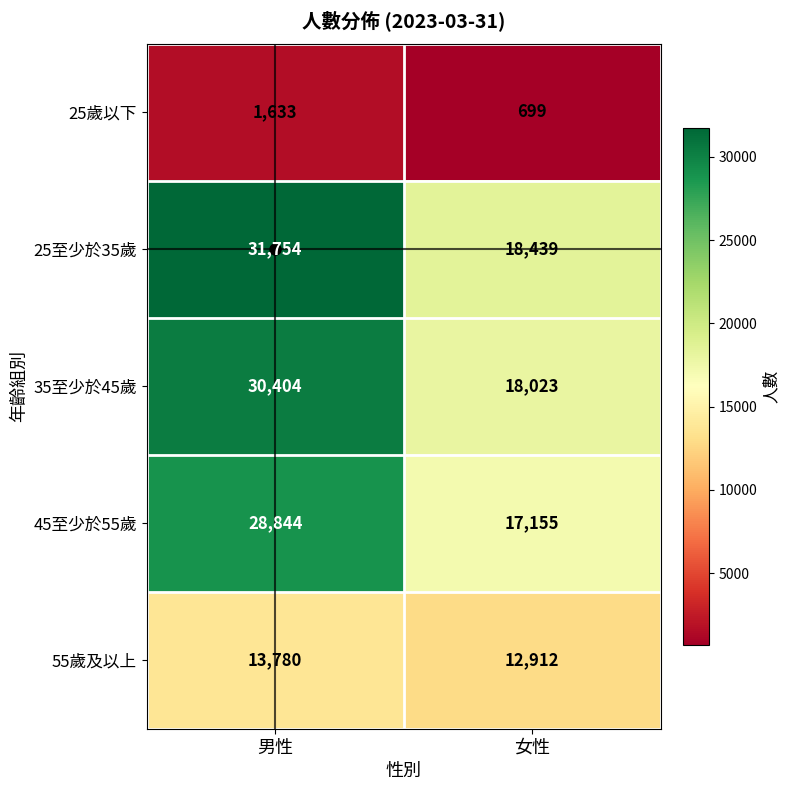

Rank the series by their maximum value, from lowest to highest.

25歲以下, 55歲及以上, 45至少於55歲, 35至少於45歲, 25至少於35歲